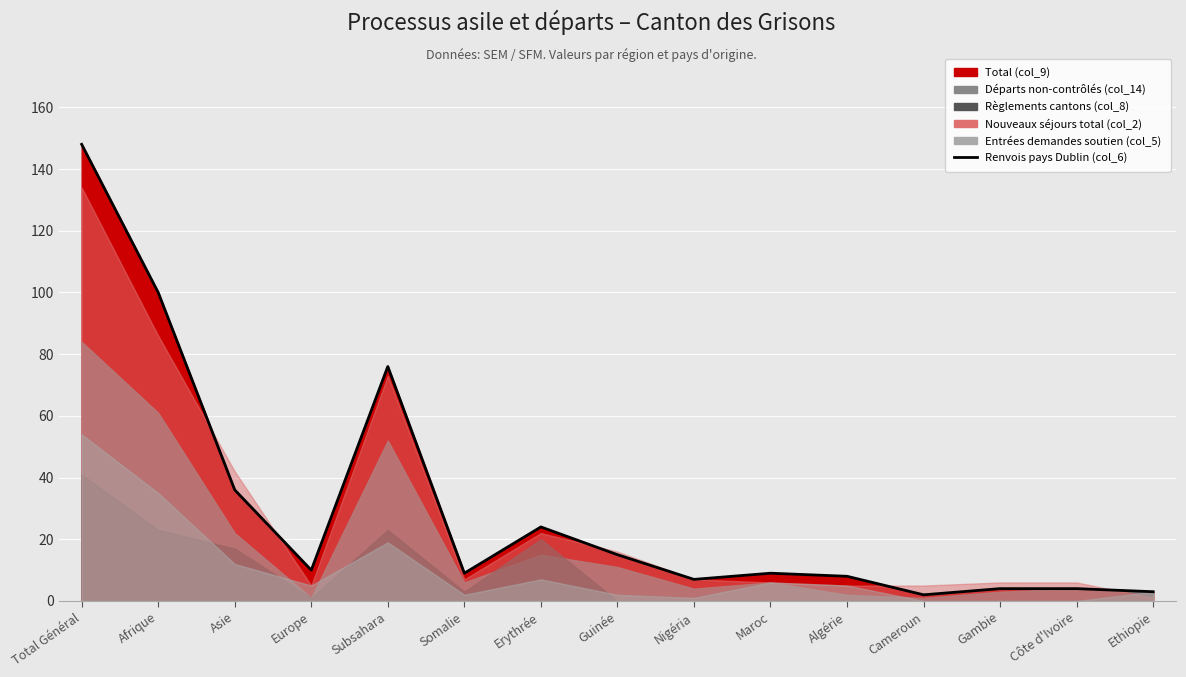

What is the label of the 2nd point from the right?

Côte d'Ivoire